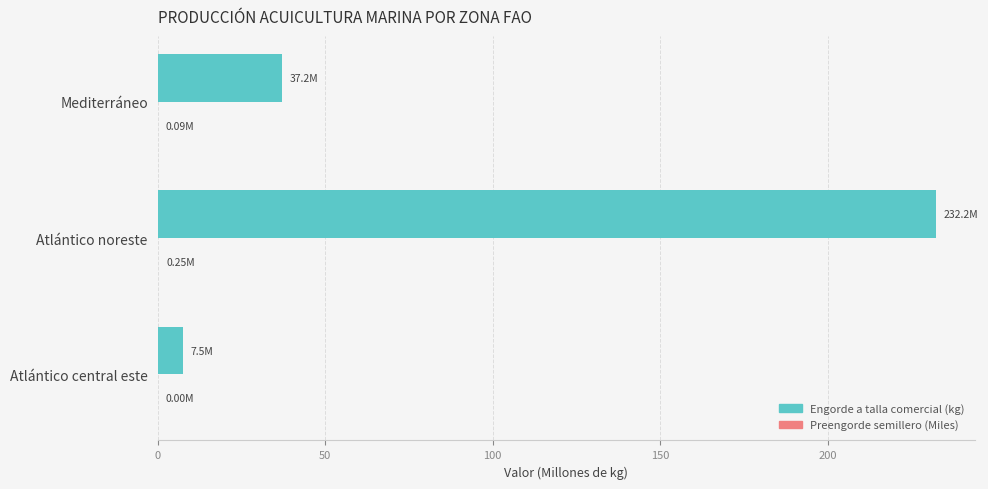

Which series changed the most between Atlántico central este and Atlántico noreste?

Engorde a talla comercial (kg)